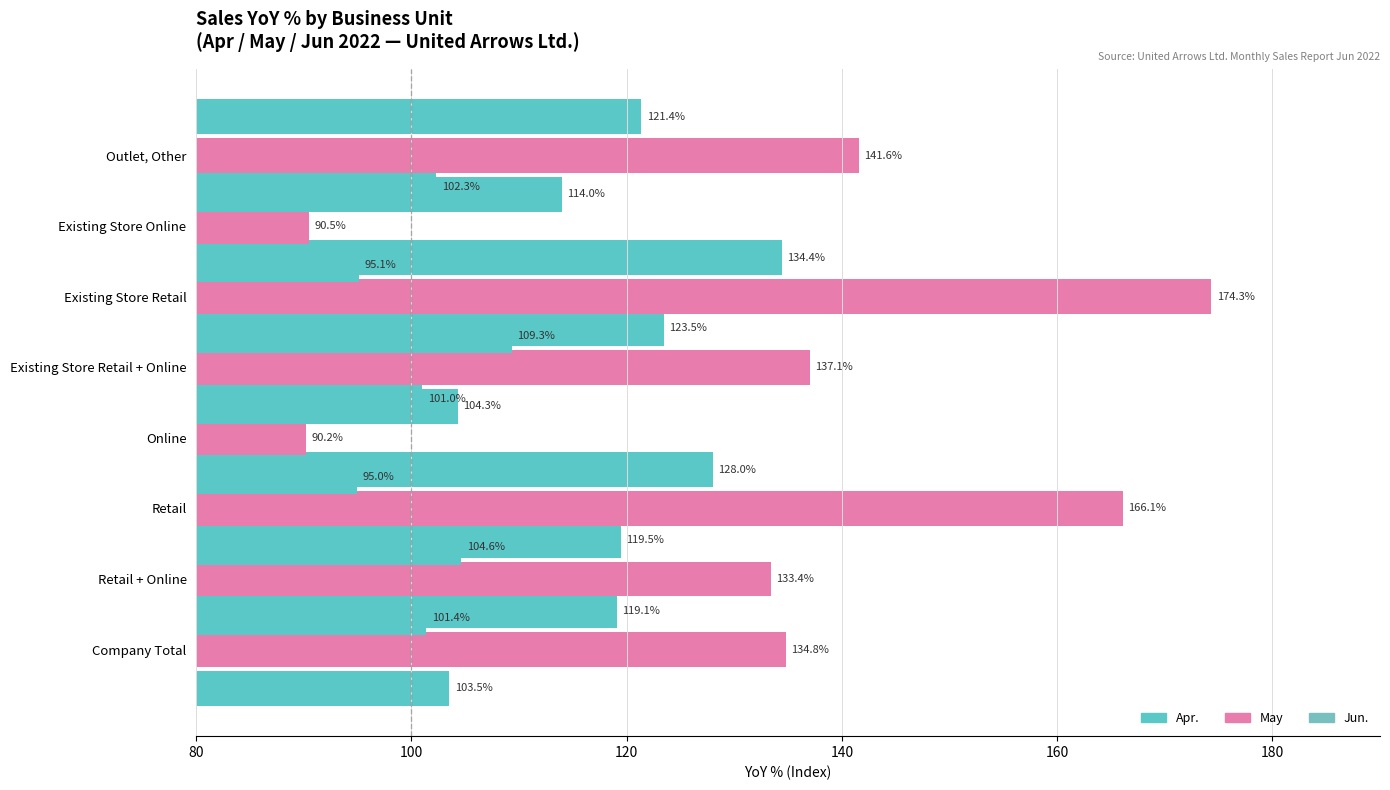

Are the bars horizontal?

Yes